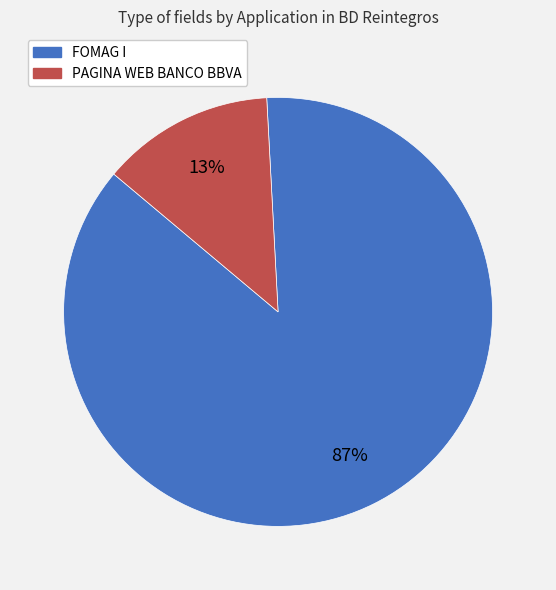

Is it true that FOMAG I is 87% of the pie?

True